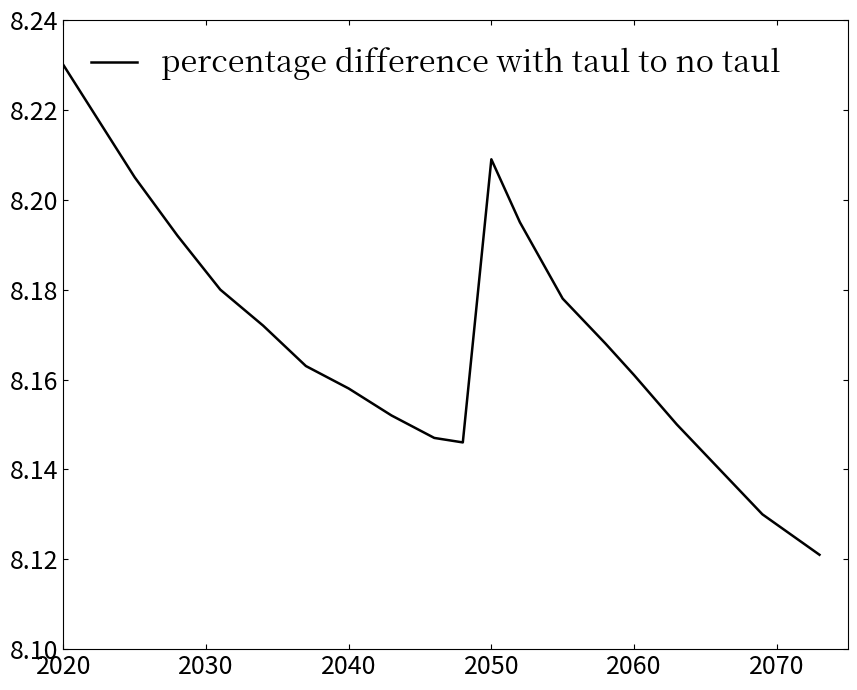

What is the minimum value shown in the chart?

8.1